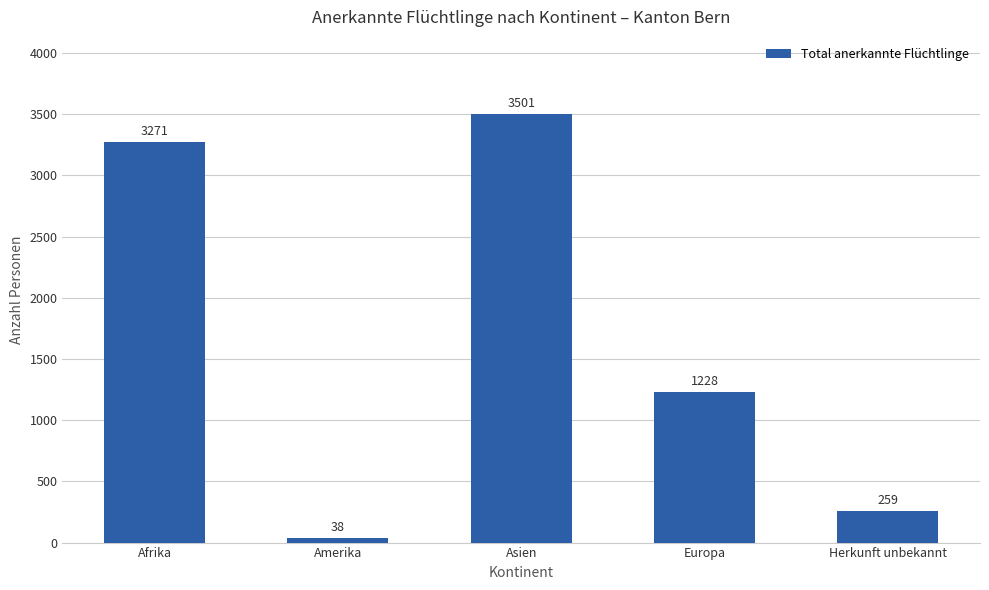

What is the label of the 1st bar from the right?

Herkunft unbekannt